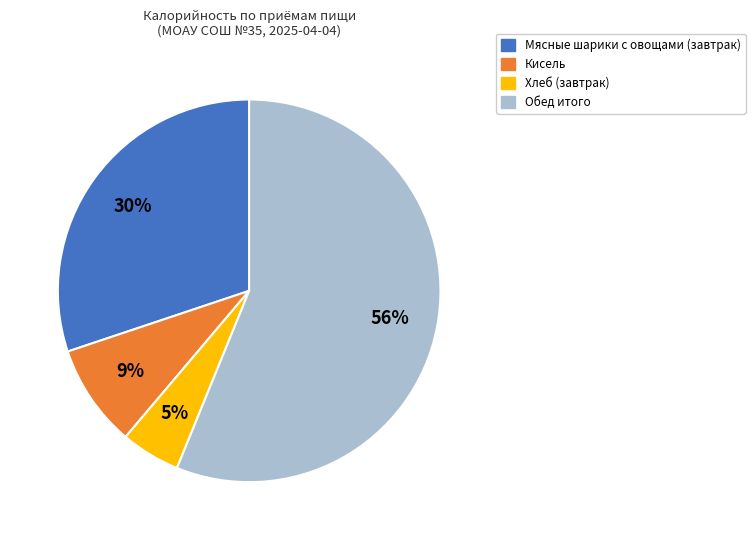

To the nearest percent, what percentage of the pie is Мясные шарики с овощами (завтрак)?

30%